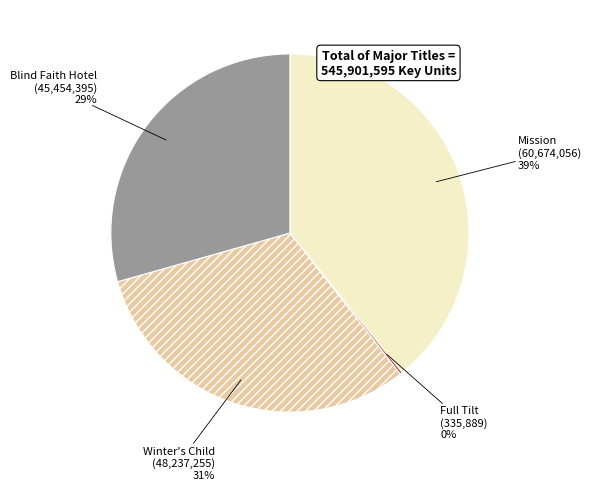

Is it true that Blind Faith Hotel is 29% of the pie?

True